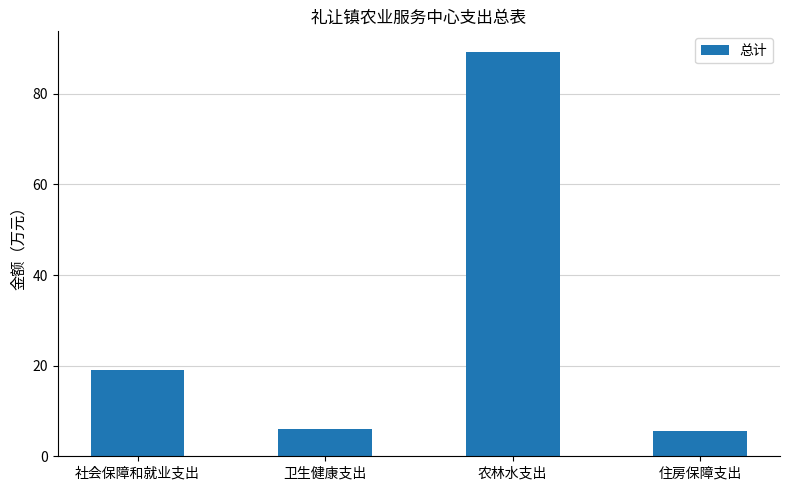

Where does the data first go above 19?

社会保障和就业支出